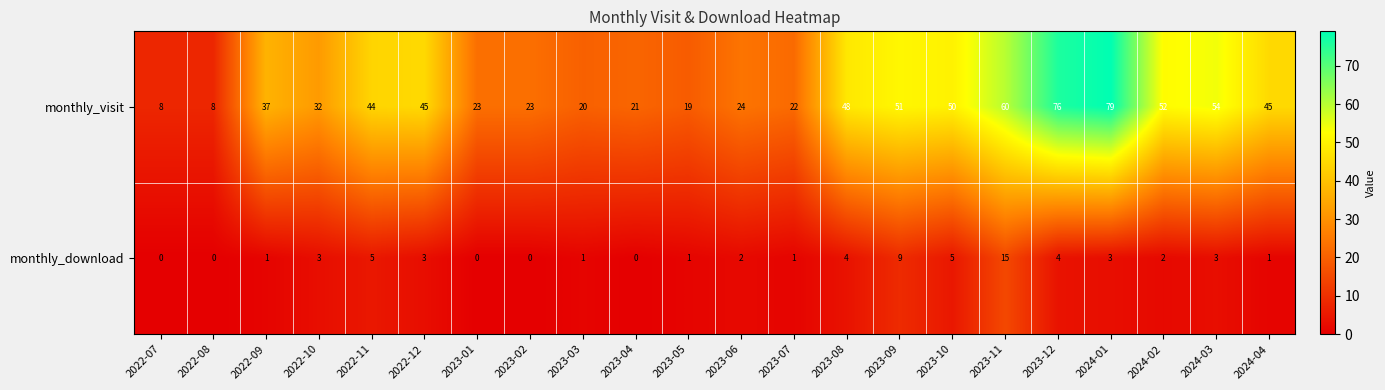

At which category is the sum across all series the highest?

2024-01